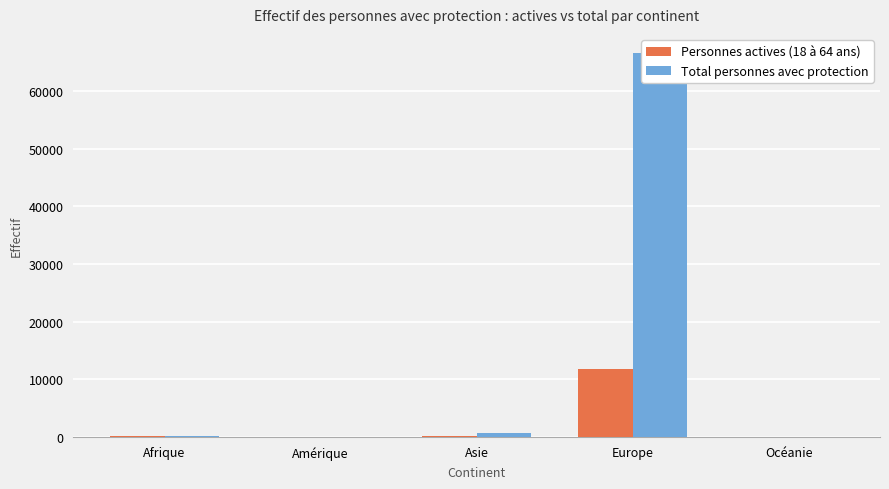

At which label is Total personnes avec protection closest to 33310?

Asie